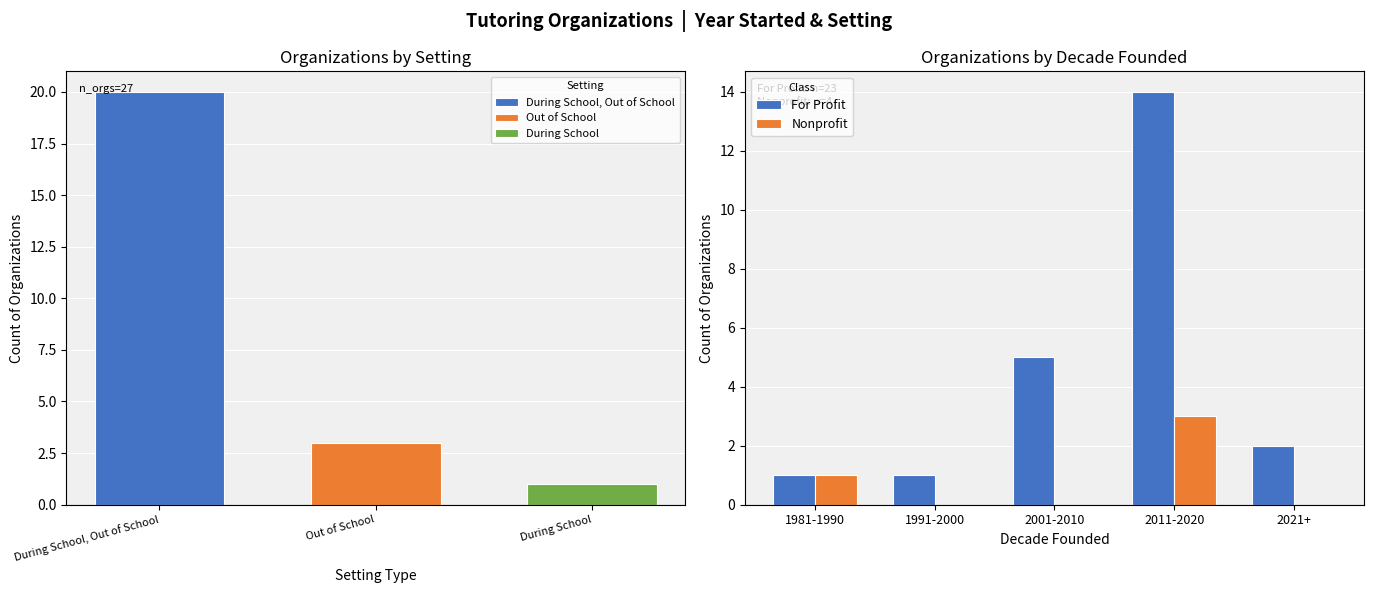

Where is Nonprofit nearest to the value 1?

1981-1990